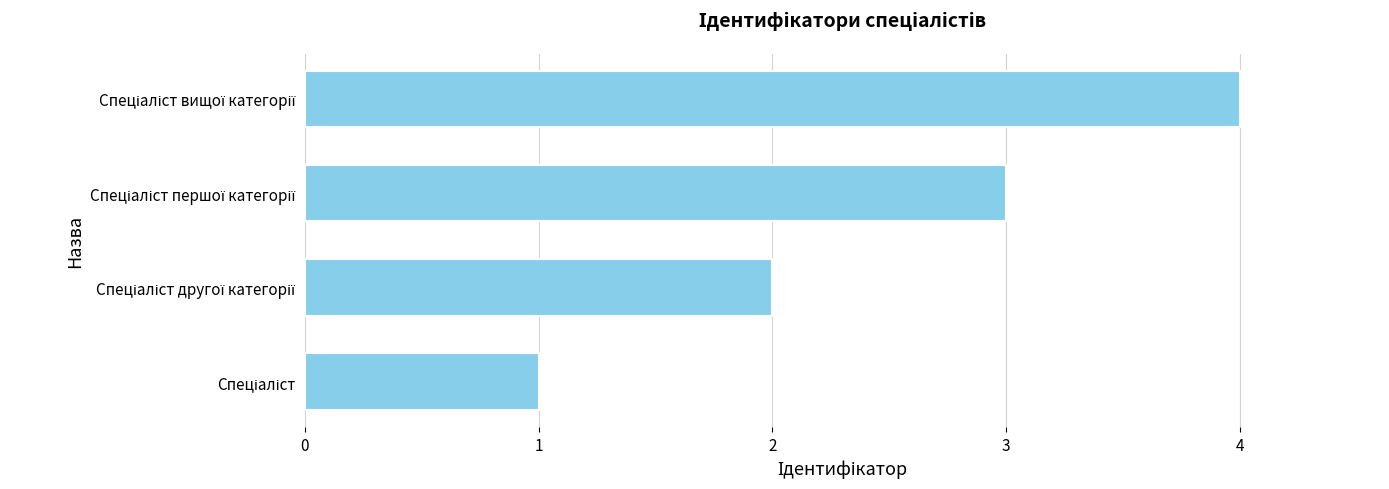

What is the difference between the maximum and minimum values?

3